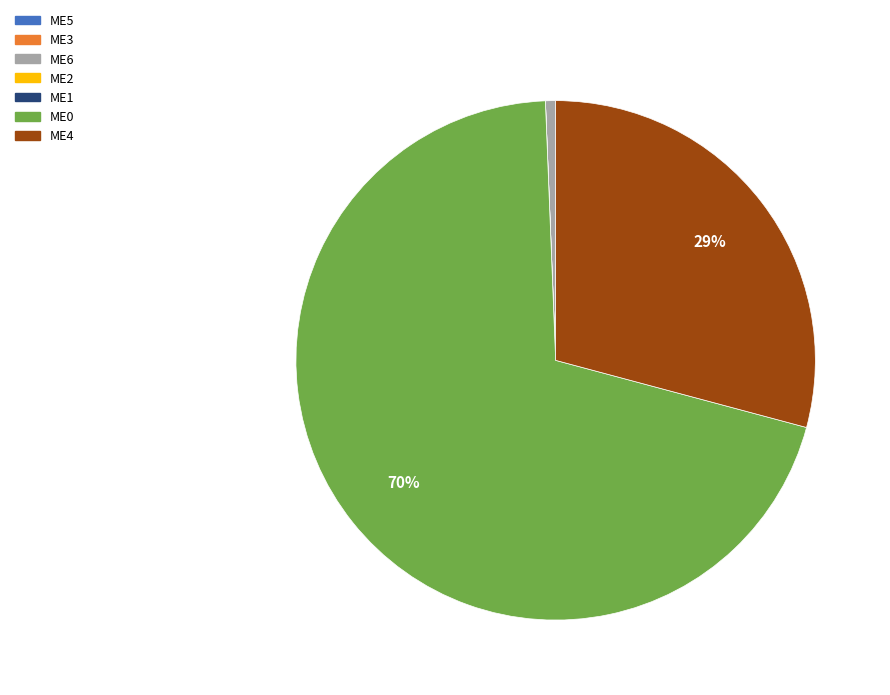

The ME4 slice represents 23% of the pie. True or false?

False